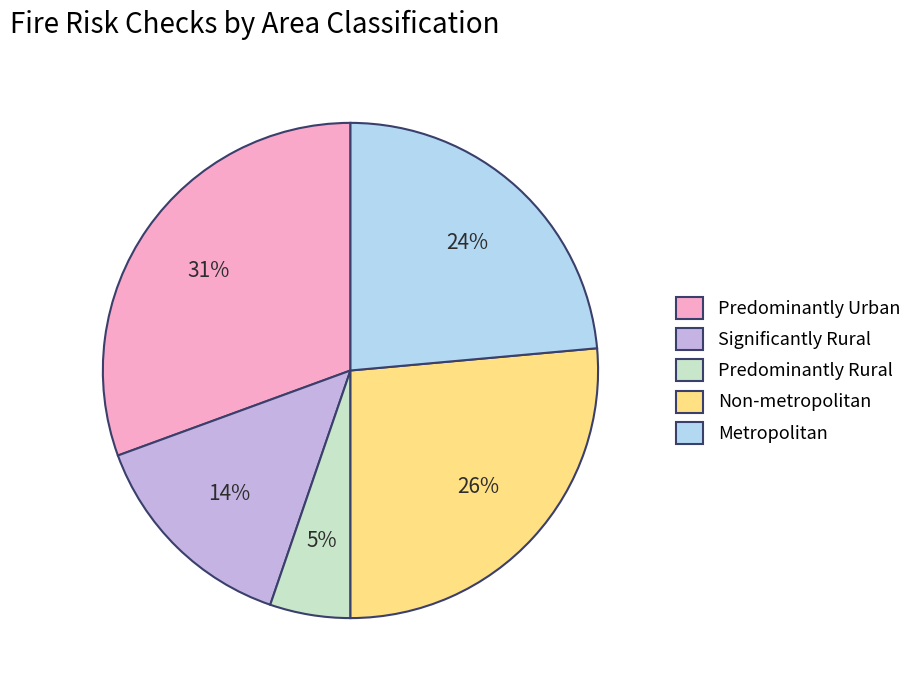

The Predominantly Urban slice represents 31% of the pie. True or false?

True